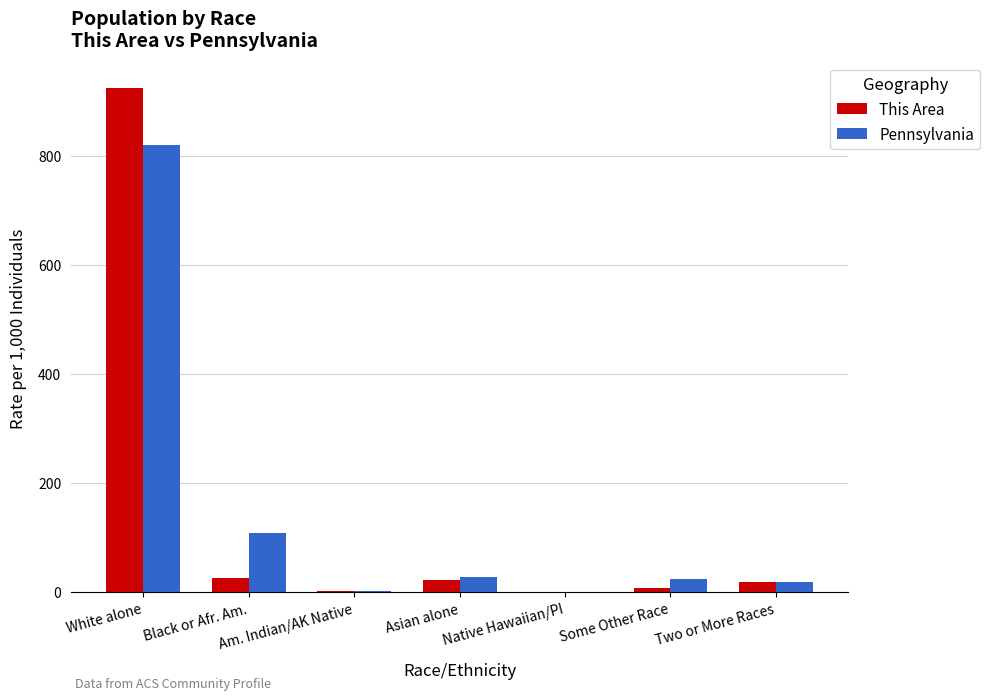

Which series changed the most between Black or Afr. Am. and Am. Indian/AK Native?

Pennsylvania